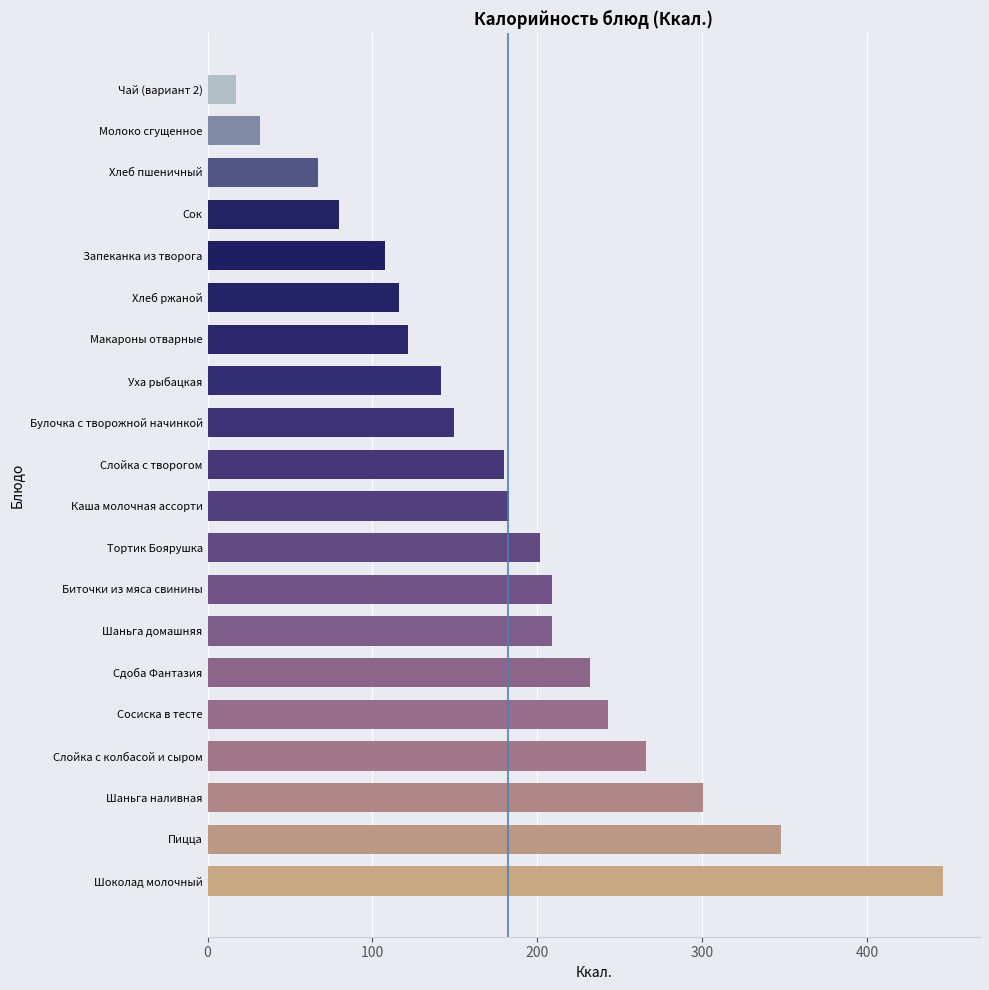

What is the sum of all values?

3650.1